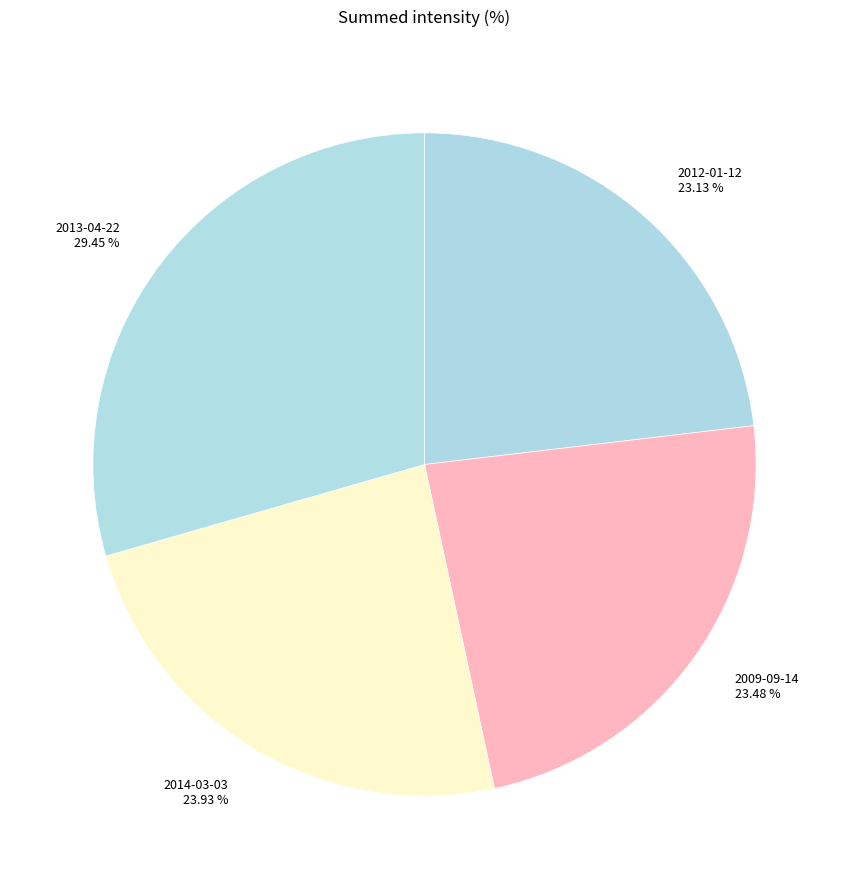

How many segments does this pie chart have?

4